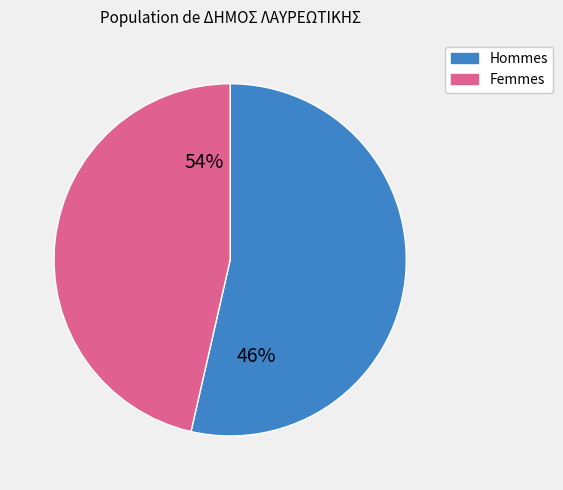

To the nearest percent, what is the difference between the 10 and 1 slice percentages?

8%